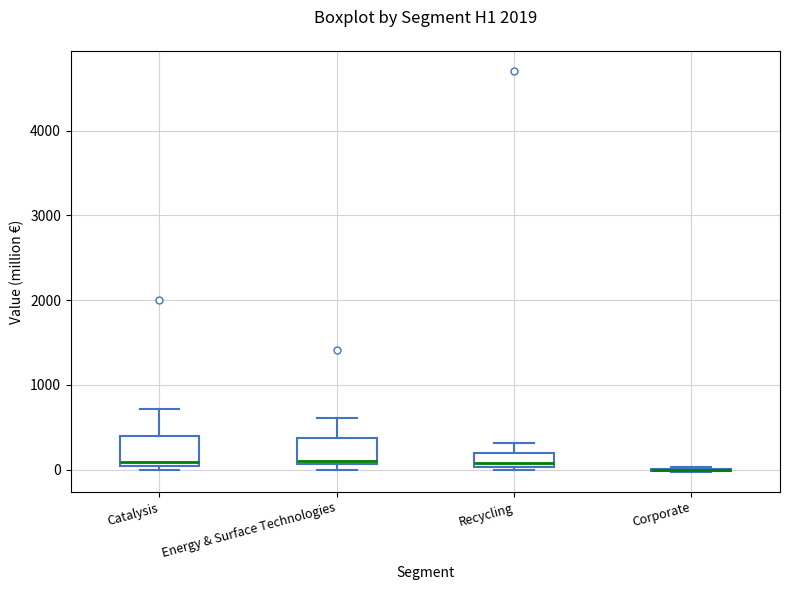

Reading left to right, read every box against the y-axis: the position of its median line, the range the box covers, and the ends of its whiskers. The values are not printed on the chart, so give them approximately, as read against the axis.

Catalysis: median 100, box 0 to 400, whiskers 0 (just below the box's lower edge) to 700
Energy & Surface Technologies: median 100 (just above the box's lower edge), box 100 to 400, whiskers 0 to 600
Recycling: median 100, box 0 to 200, whiskers 0 (just below the box's lower edge) to 300
Corporate: box collapsed to a line at 0, whiskers 0 to 0